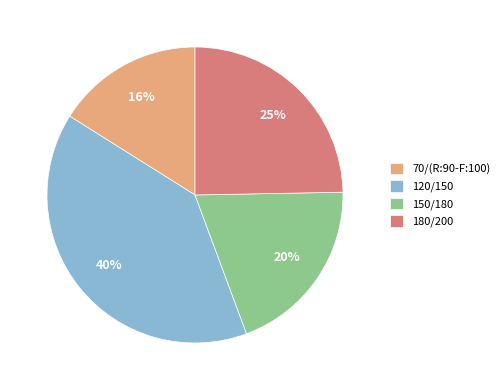

Between 180/200 and 70/(R:90-F:100), which is larger?

180/200